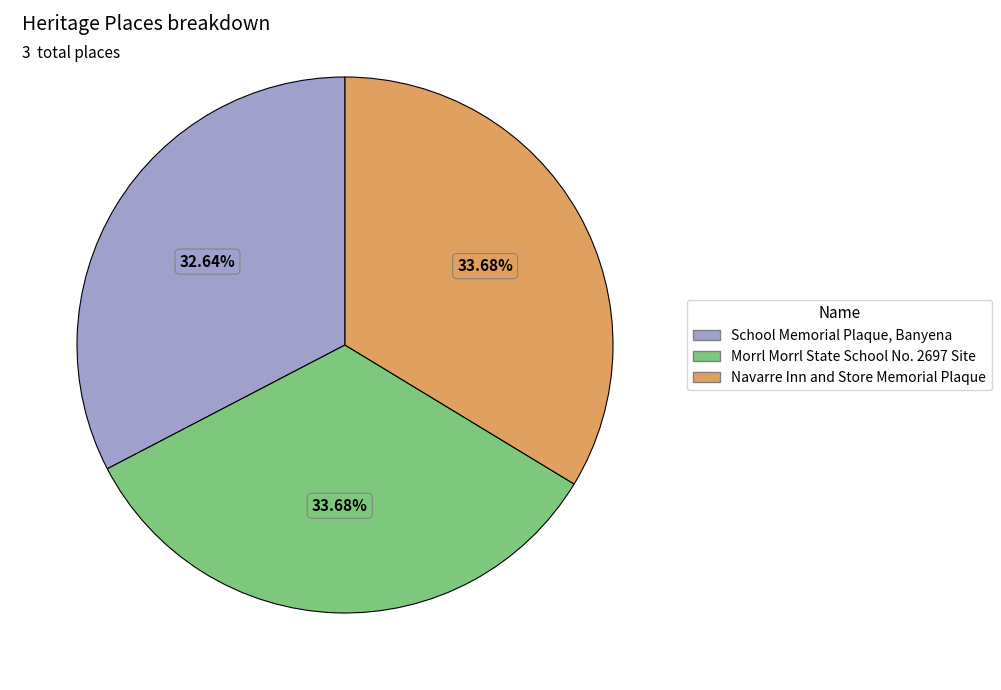

How many slices are in this pie chart?

3